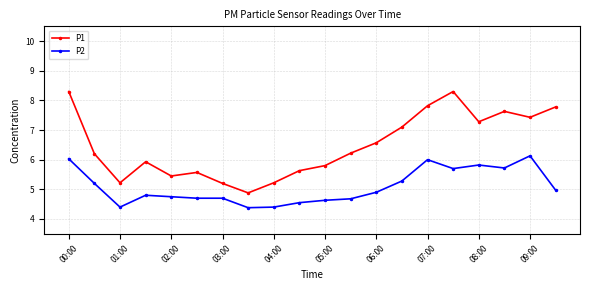

True or false: P2 has more than 2 interior local peaks.

True